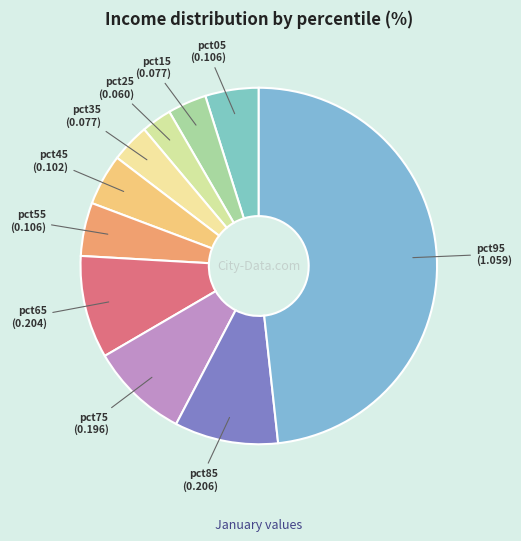

Count the number of slices in the pie.

10